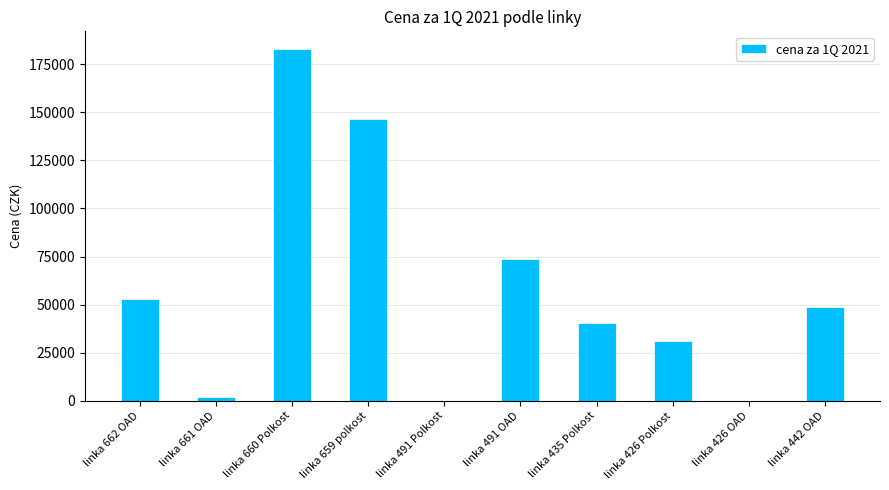

What is the difference between the values at linka 659 polkost and linka 435 Polkost?

106122.9